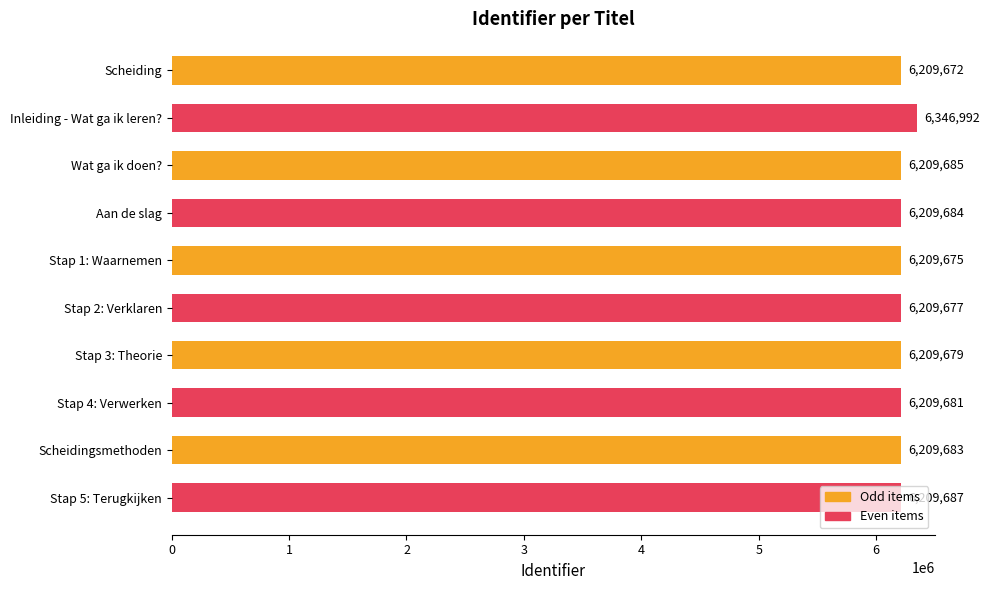

Rank the categories by value from lowest to highest.

Scheiding, Stap 1: Waarnemen, Stap 2: Verklaren, Stap 3: Theorie, Stap 4: Verwerken, Scheidingsmethoden, Aan de slag, Wat ga ik doen?, Stap 5: Terugkijken, Inleiding - Wat ga ik leren?